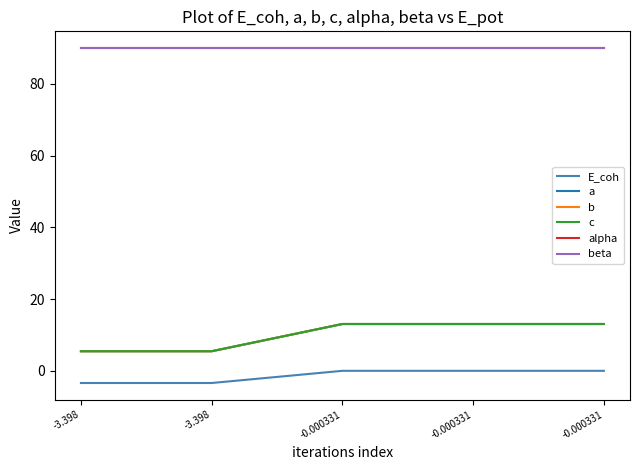

True or false: b has more than 1 points higher than both neighbors.

False